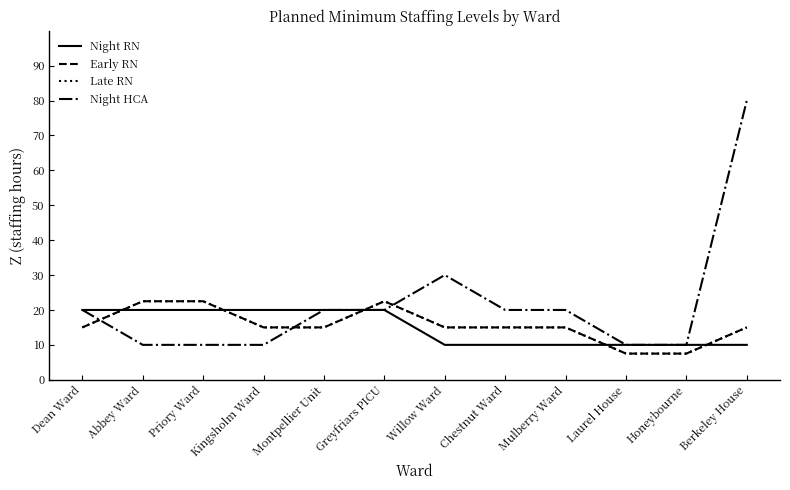

Does the chart have visible grid lines?

No